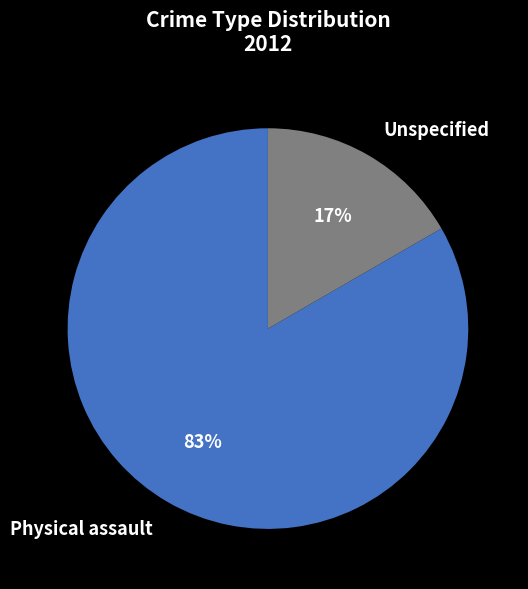

True or false: Unspecified accounts for 17% of the total.

True